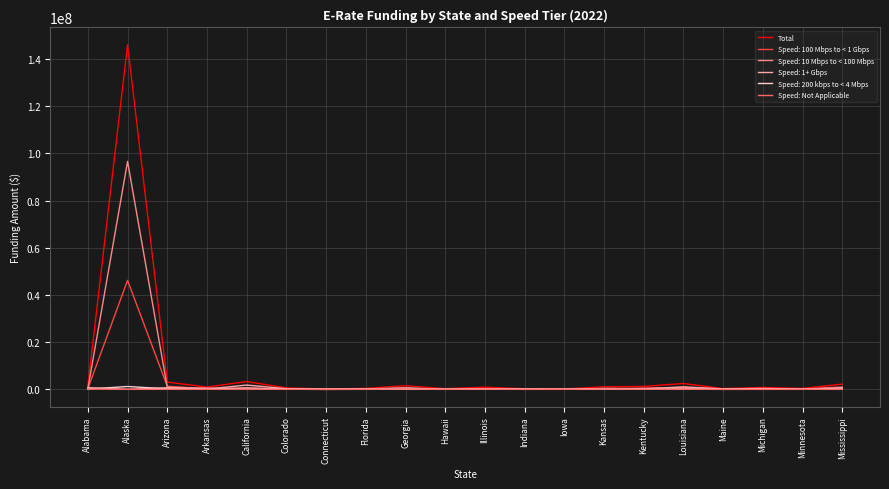

What are all the series names shown in the legend?

Total, Speed: 100 Mbps to < 1 Gbps, Speed: 10 Mbps to < 100 Mbps, Speed: 1+ Gbps, Speed: 200 kbps to < 4 Mbps, Speed: Not Applicable